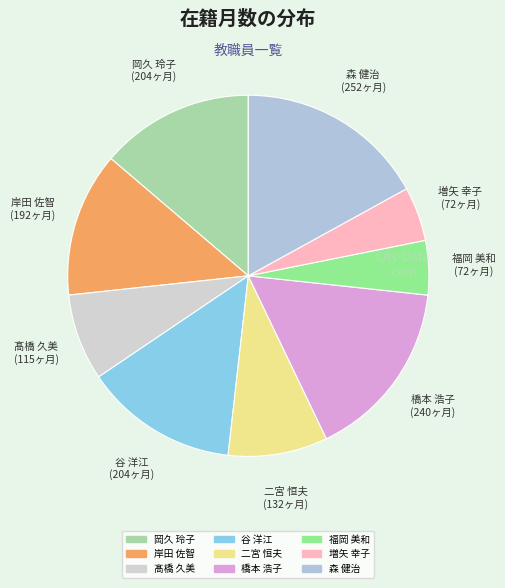

How many slices are in this pie chart?

9